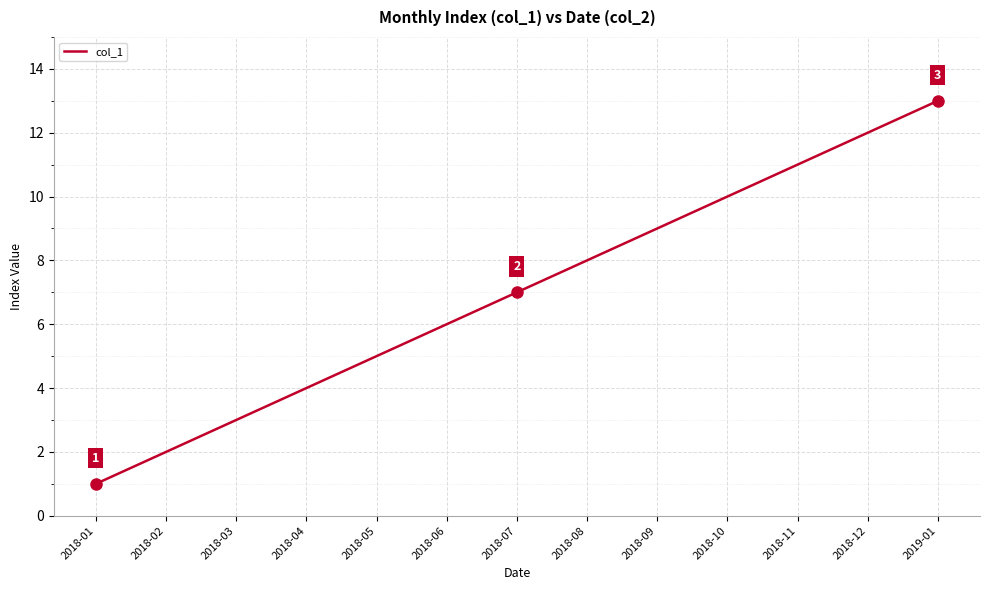

Rank the categories by value from lowest to highest.

2018-01, 2018-02, 2018-03, 2018-04, 2018-05, 2018-06, 2018-07, 2018-08, 2018-09, 2018-10, 2018-11, 2018-12, 2019-01